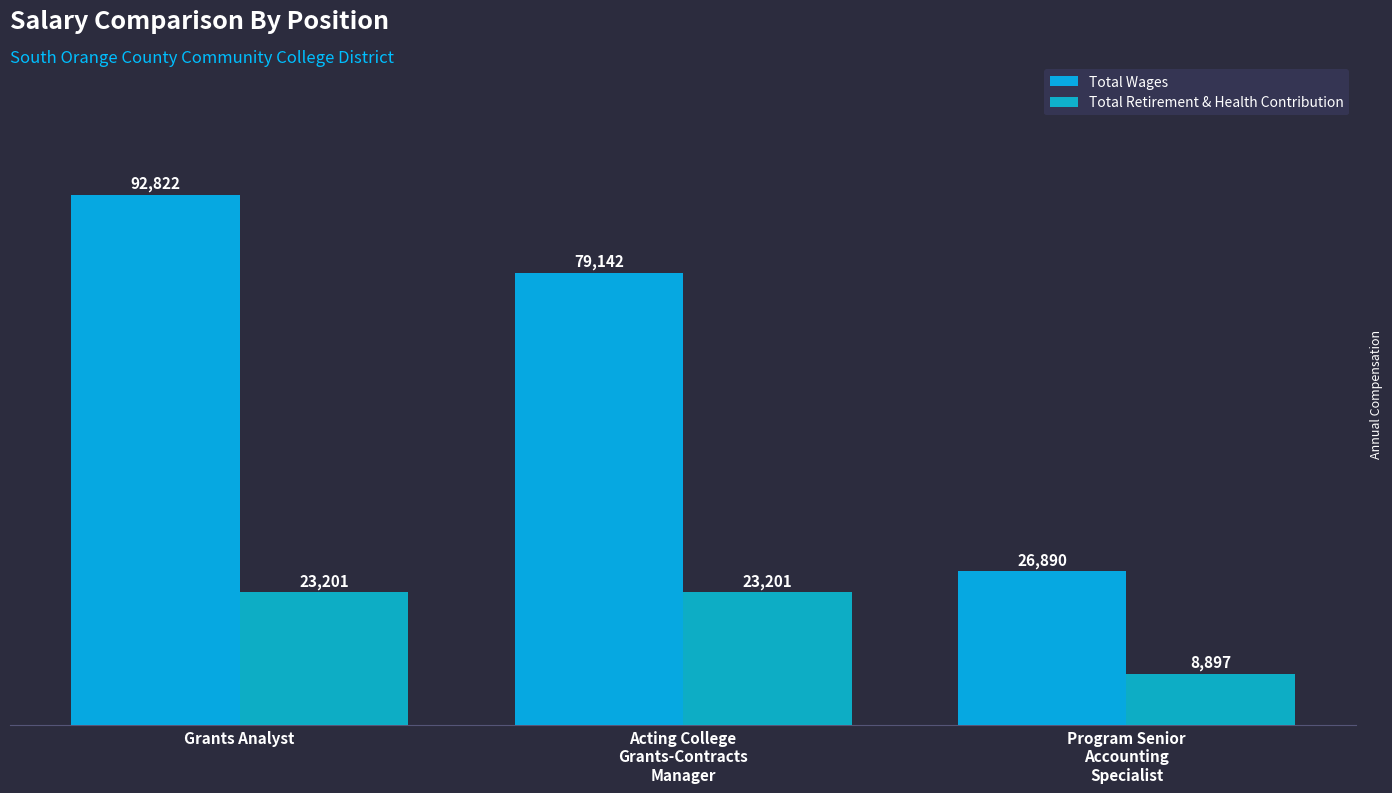

What is the sum of all Total Wages values?

198854